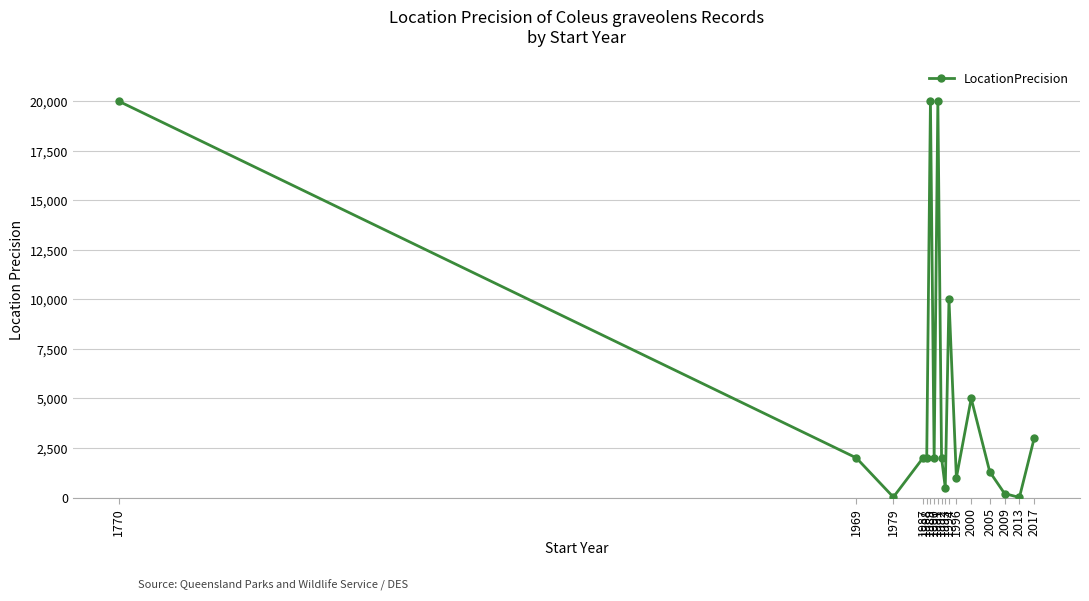

What is the average value?

5354